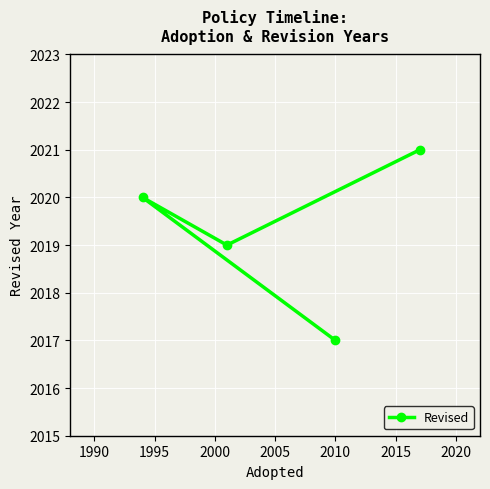

What is the value of the 4th point from the left?

2021